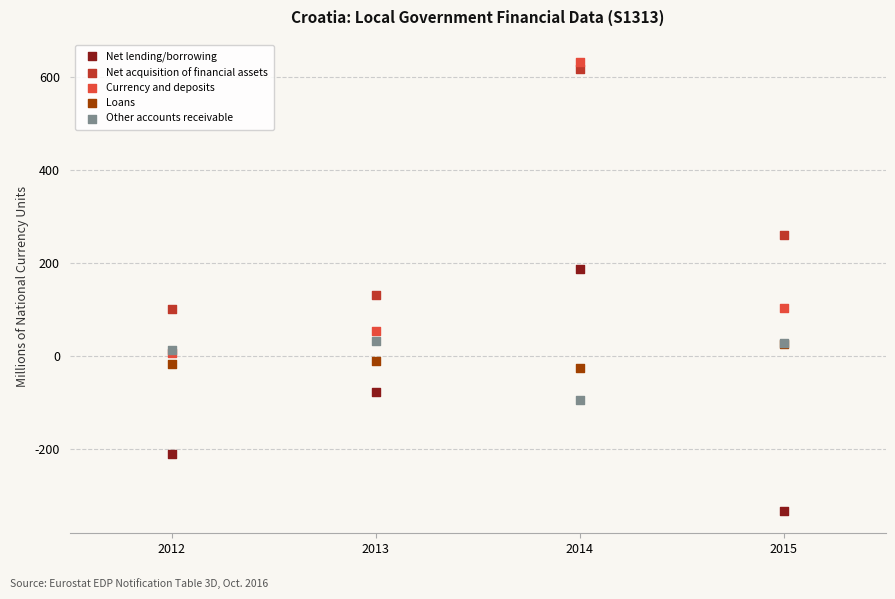

Across all series, what Y value is closest to 149?

132.0